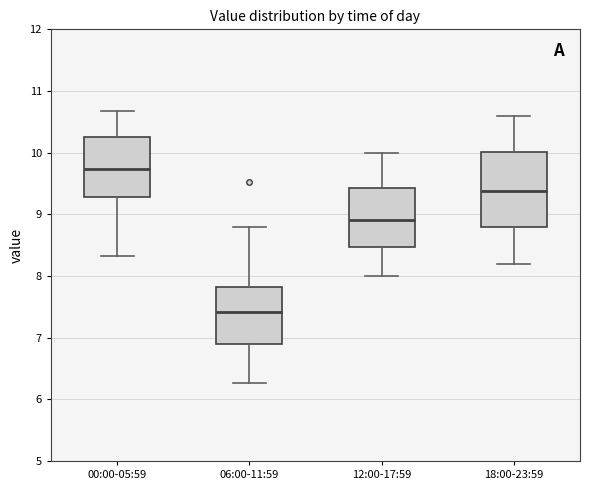

Reading left to right, read every box against the y-axis: the position of its median line, the range the box covers, and the ends of its whiskers. The values are not printed on the chart, so give them approximately, as read against the axis.

00:00-05:59: median 9.7, box 9.3 to 10.2, whiskers 8.3 to 10.7
06:00-11:59: median 7.4, box 6.9 to 7.8, whiskers 6.3 to 8.8
12:00-17:59: median 8.9, box 8.5 to 9.4, whiskers 8.0 to 10.0
18:00-23:59: median 9.4, box 8.8 to 10.0, whiskers 8.2 to 10.6